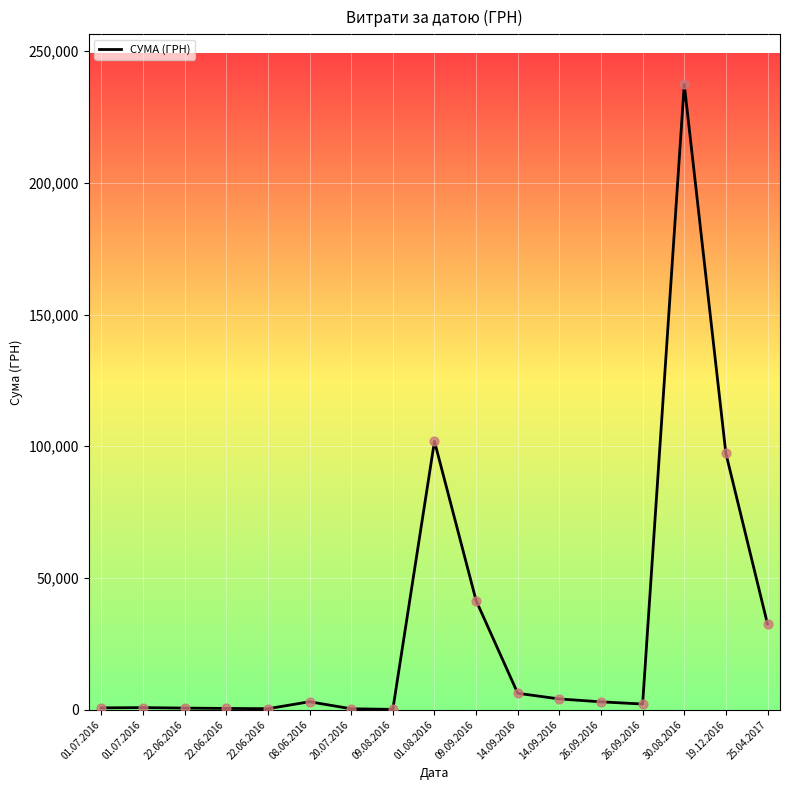

What is the change in value from 01.07.2016 to 20.07.2016?

-355.2